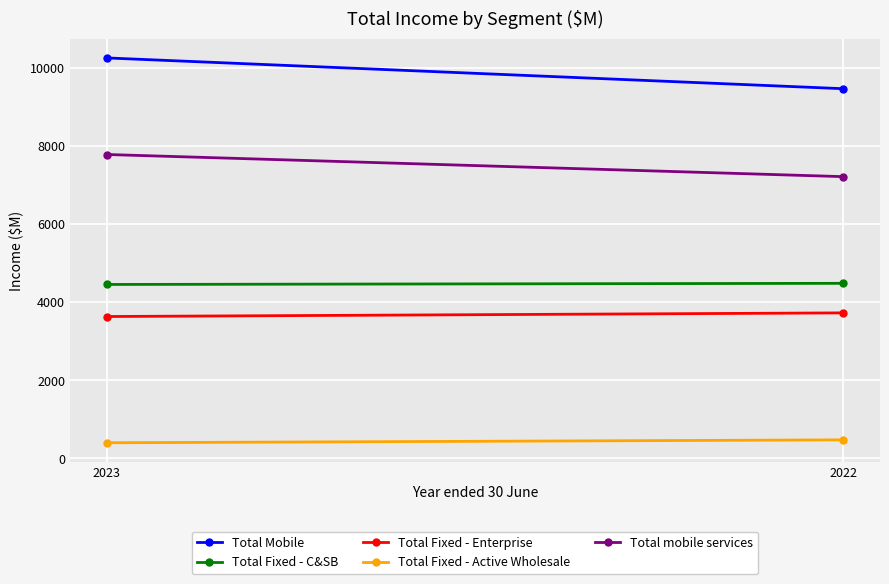

Which series has the largest total across all categories?

Total Mobile